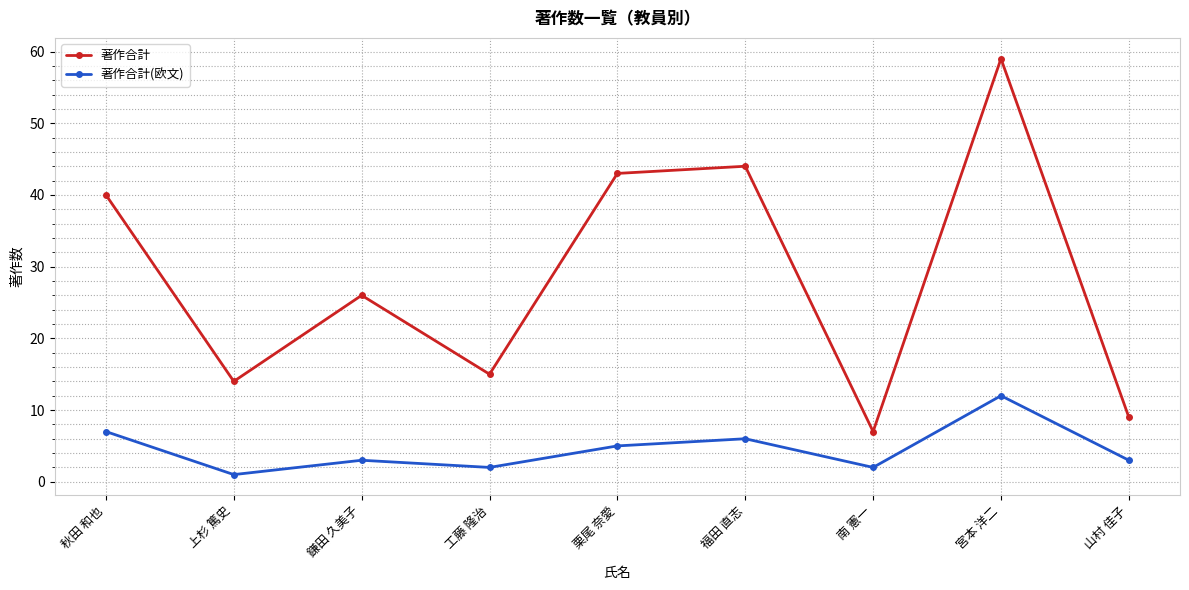

The 著作合計(欧文) series shows 12 at 宮本 洋二. True or false?

True